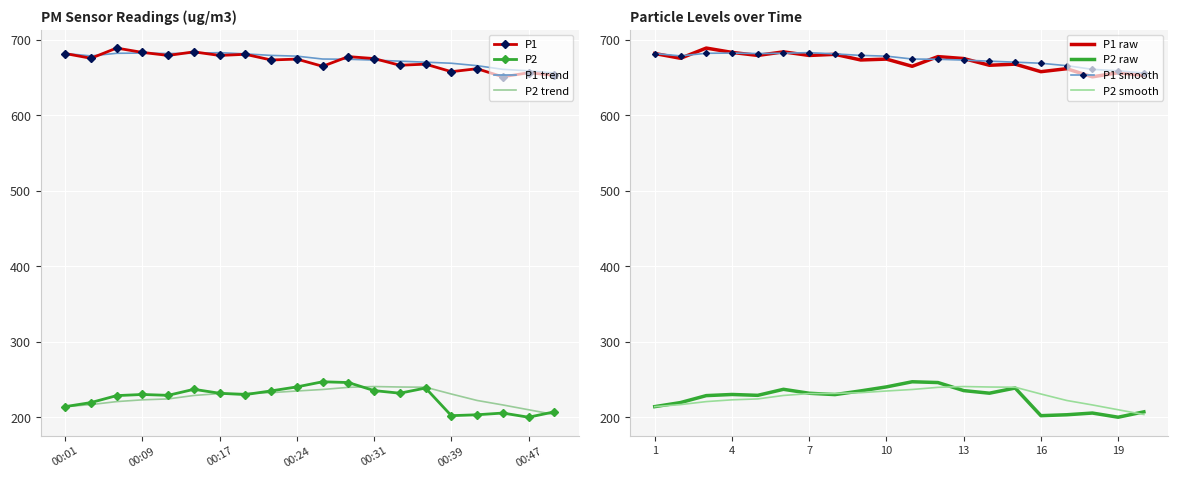

Reading left to right, transcribe all the data shown in this chart.

P1: 00:01=682.0	00:04=675.7	00:06=689.2	00:09=683.5	00:12=679.5	00:14=684.2	00:17=679.4	00:19=680.9	00:22=673.4	00:24=674.6	00:27=665.0	00:29=677.9	00:31=675.3	00:34=666.4	00:36=667.9	00:39=657.9	00:41=661.9	00:44=651.1	00:47=656.5	00:49=653.0
P2: 00:01=214.1	00:04=219.5	00:06=228.7	00:09=230.2	00:12=229.1	00:14=237.1	00:17=231.8	00:19=230.1	00:22=234.9	00:24=240.2	00:27=247.1	00:29=246.0	00:31=235.3	00:34=231.9	00:36=238.8	00:39=202.1	00:41=203.3	00:44=205.6	00:47=200.1	00:49=207.2